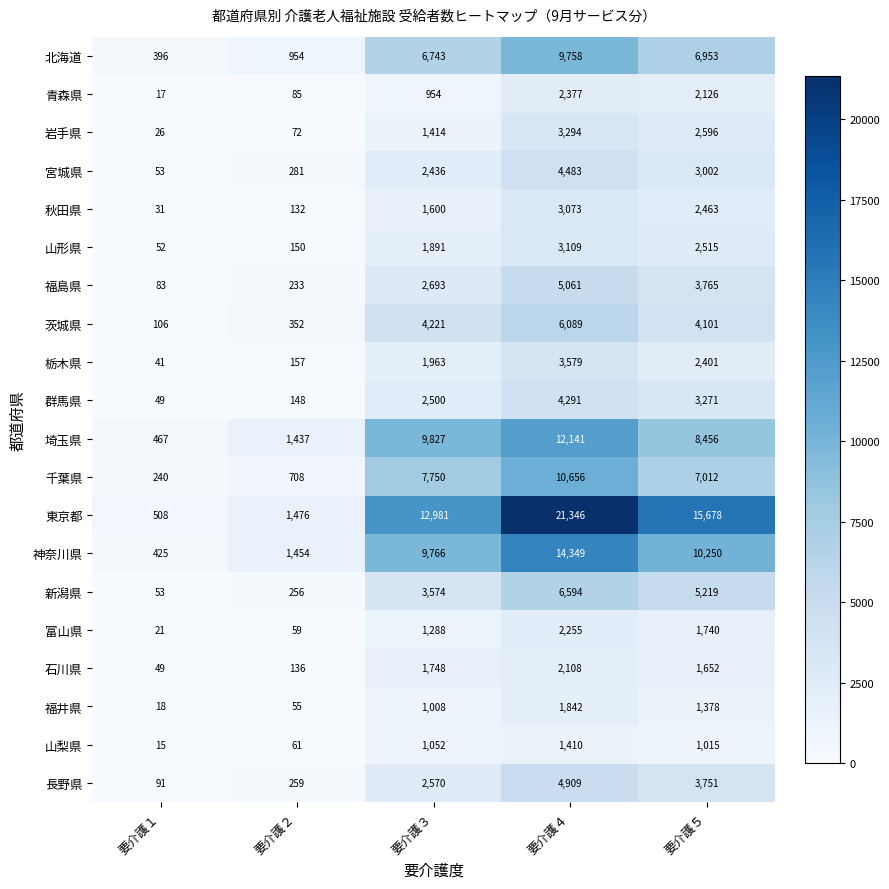

True or false: 福井県 has a value of 32 at 要介護２.

False